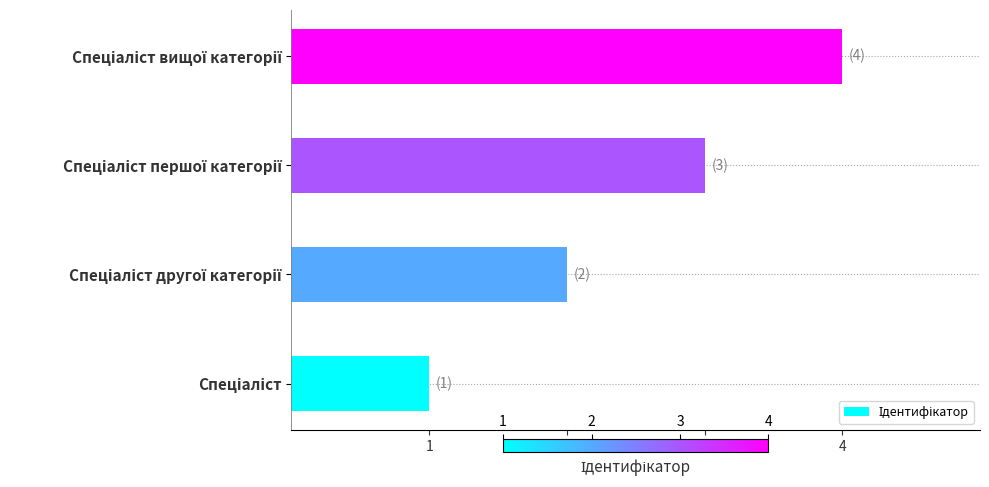

How many values are between 2 and 4?

3